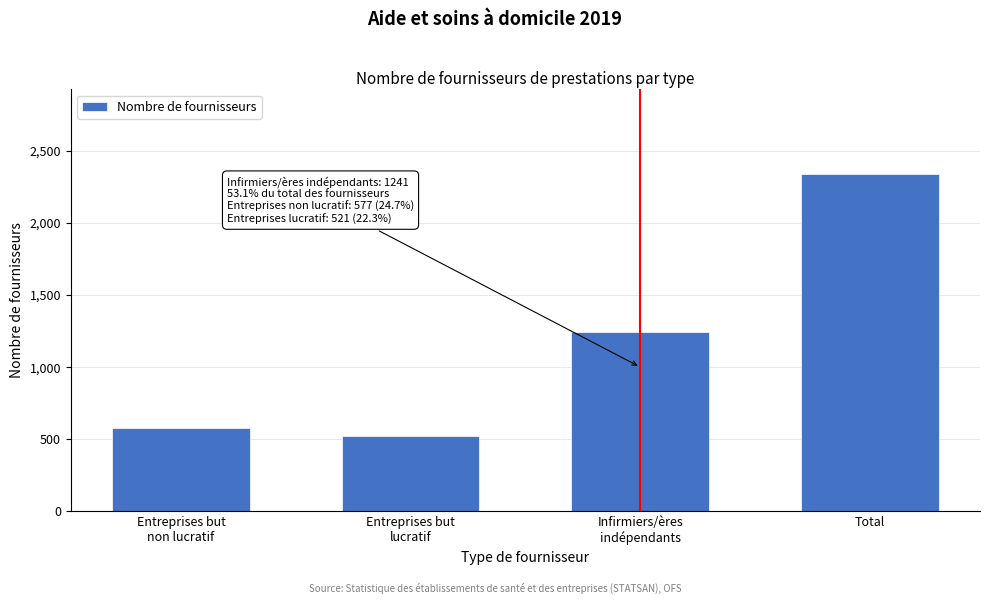

Reading left to right, extract all data points from this chart.

577	521	1241	2339